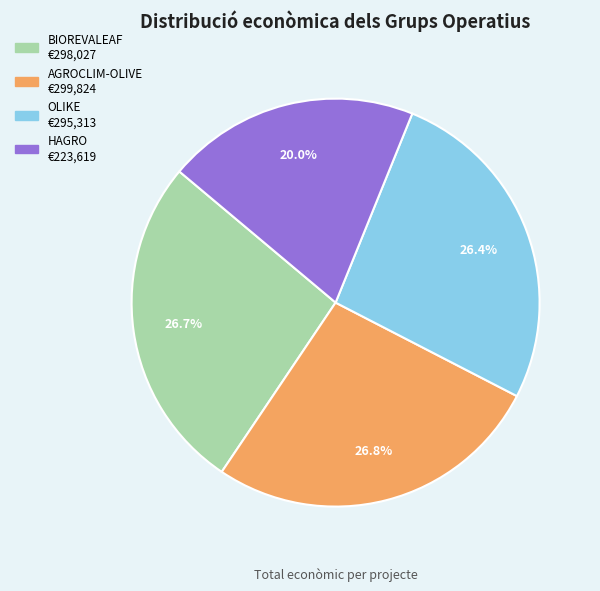

To the nearest percent, what percentage of the pie is HAGRO?

20%